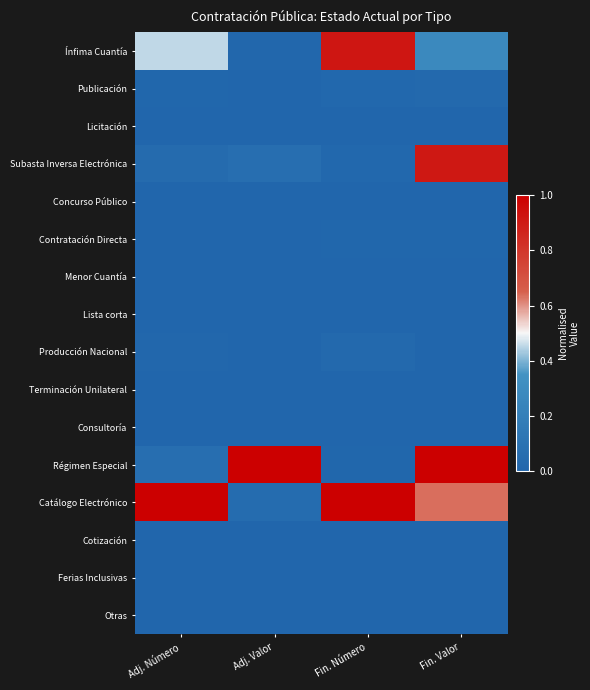

Which series has the largest total across all categories?

Catálogo Electrónico